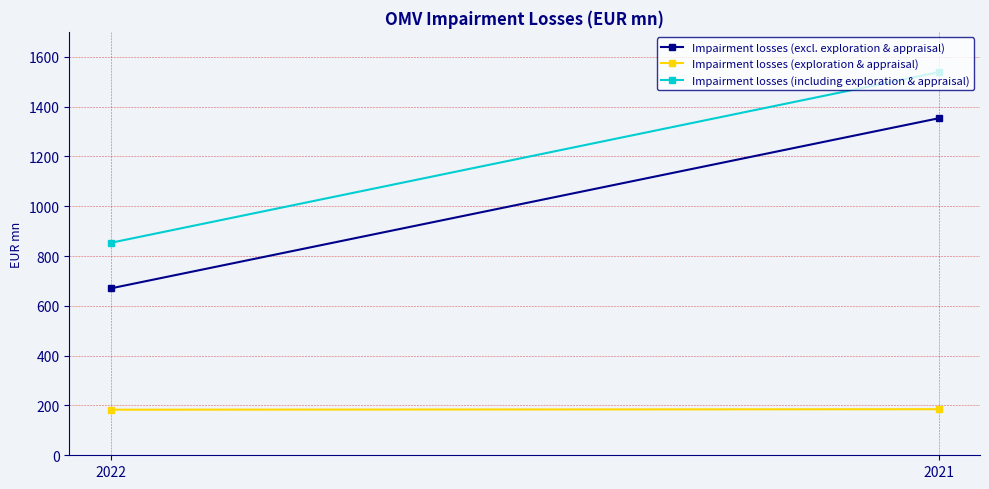

What is the difference between the maximum and minimum values in the Impairment losses (excl. exploration & appraisal) series?

683